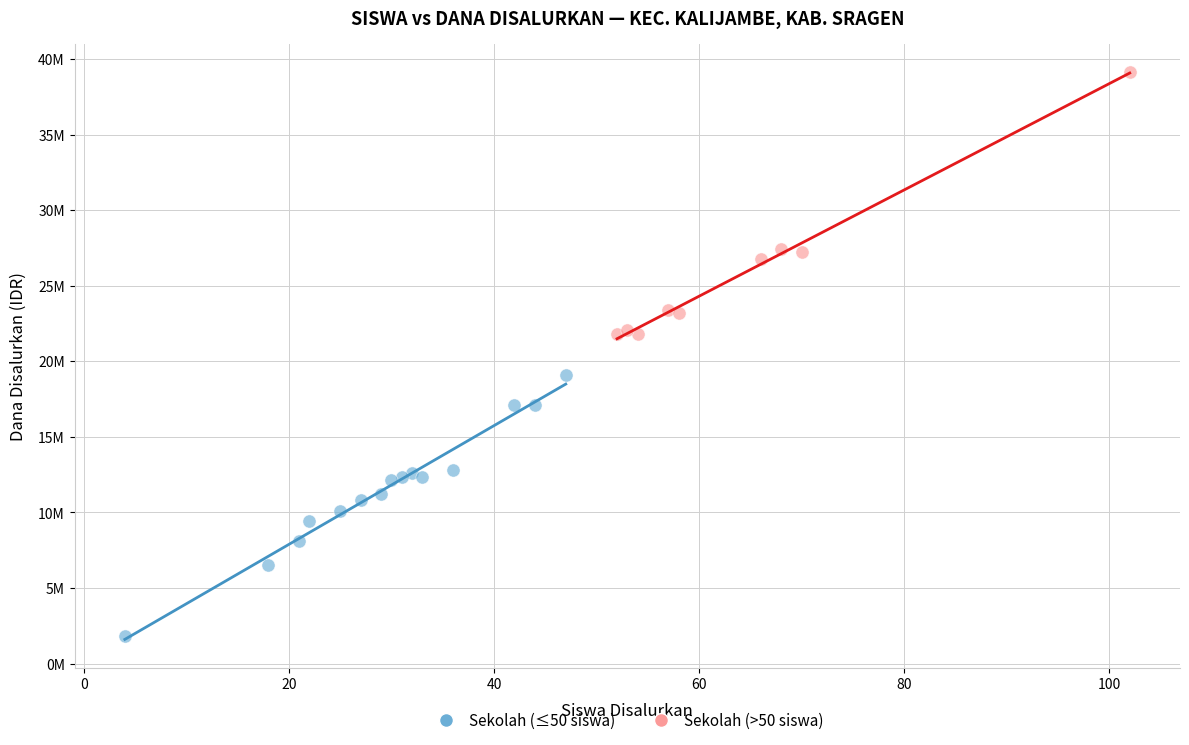

What are all the series names shown in the legend?

Sekolah (≤50 siswa), Sekolah (>50 siswa)